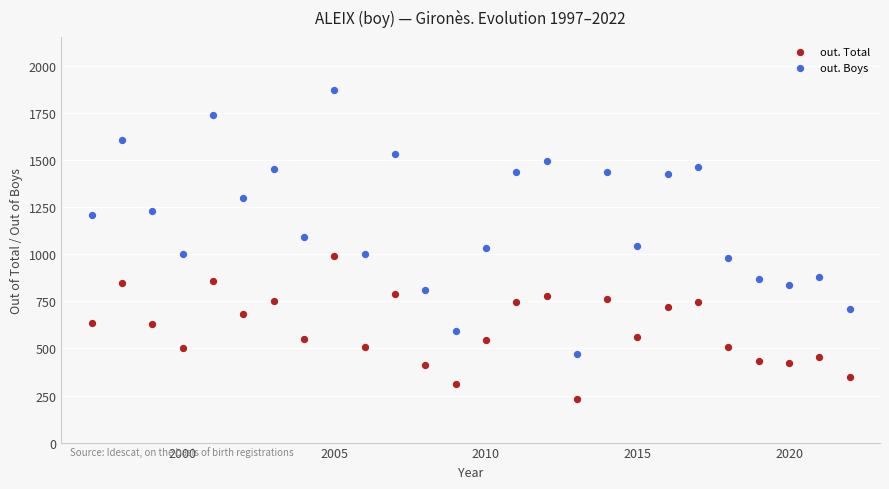

Which series has the widest spread of Y values?

out. Boys